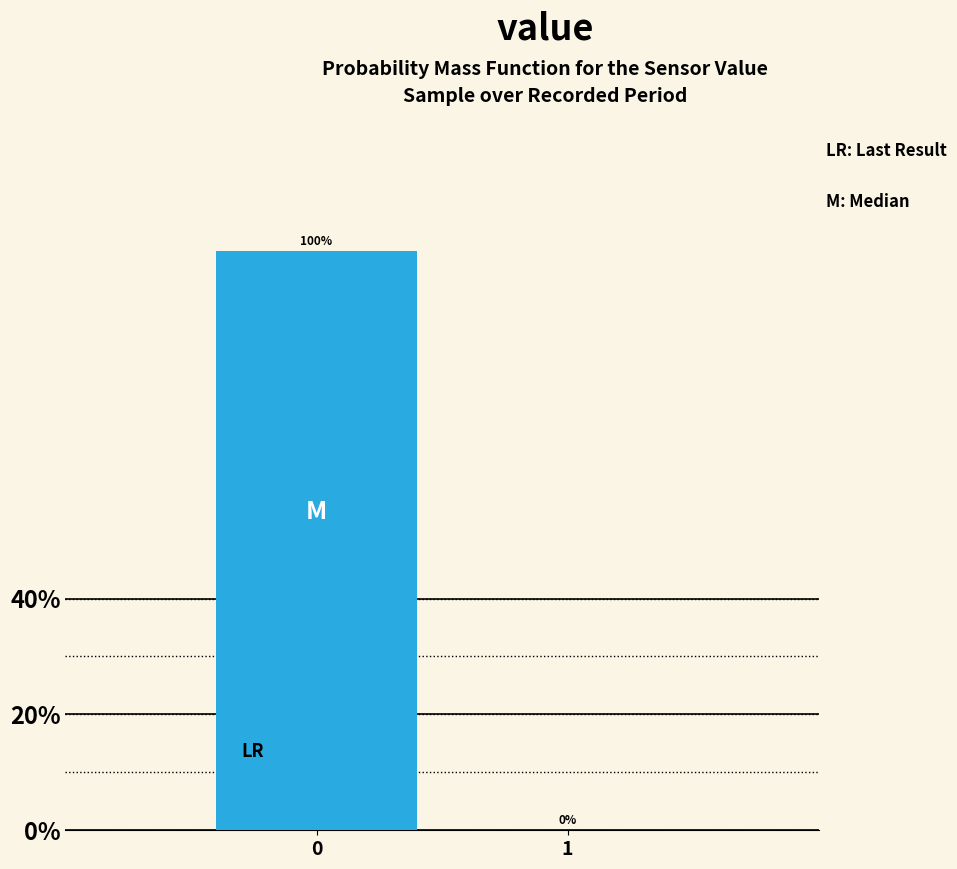

Reading right to left, extract all data points from this chart.

1=0	0=100